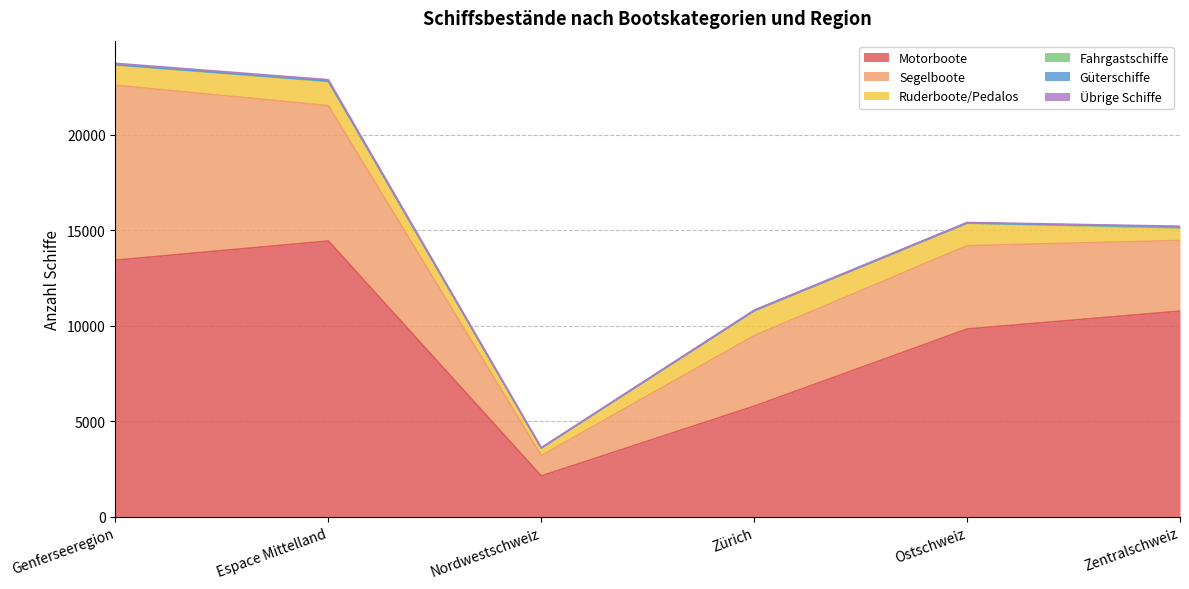

What is the lowest value of the Güterschiffe series?

1